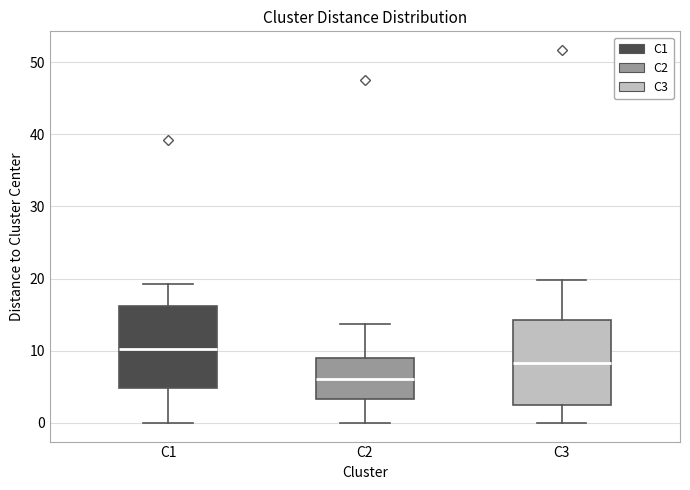

Reading left to right, read every box against the y-axis: the position of its median line, the range the box covers, and the ends of its whiskers. The values are not printed on the chart, so give them approximately, as read against the axis.

C1: median 10, box 5 to 16, whiskers 0 to 19
C2: median 6, box 3 to 9, whiskers 0 to 14
C3: median 8, box 3 to 14, whiskers 0 to 20